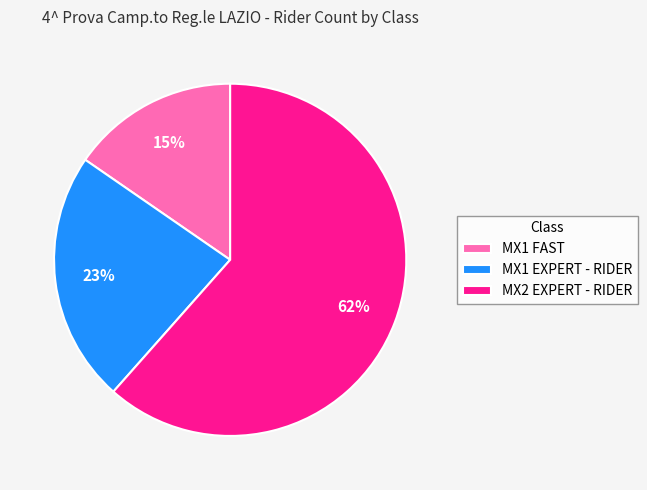

To the nearest percent, what is the average slice percentage?

33%